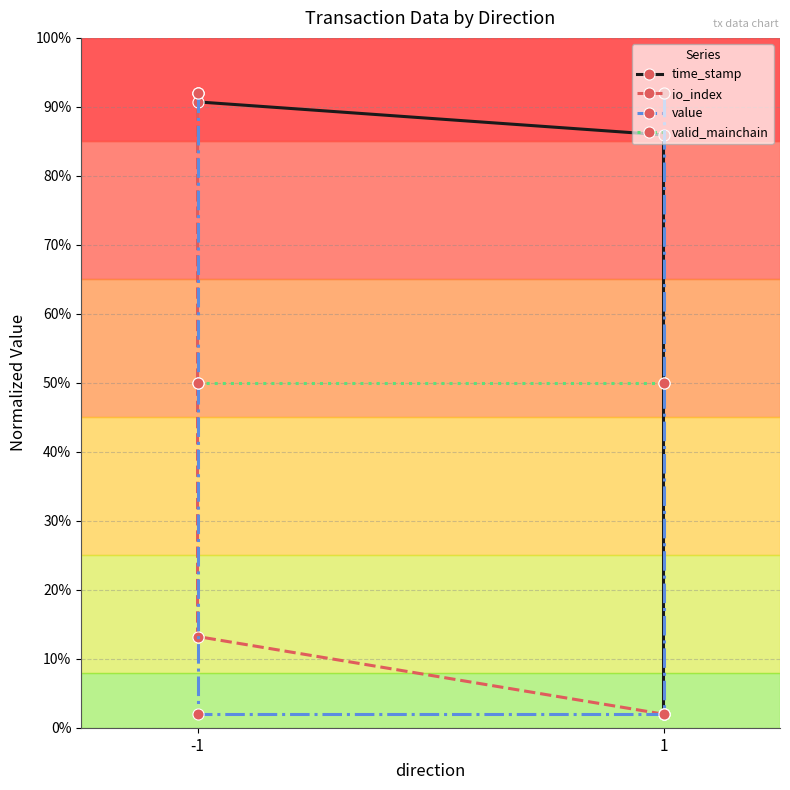

True or false: time_stamp has more than 2 interior local peaks.

False